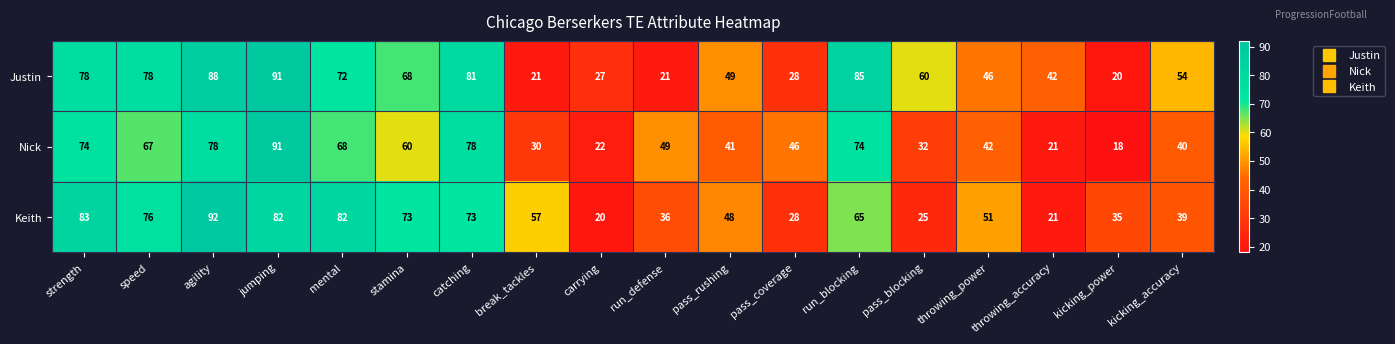

The value of Nick at kicking_power is 18. True or false?

True